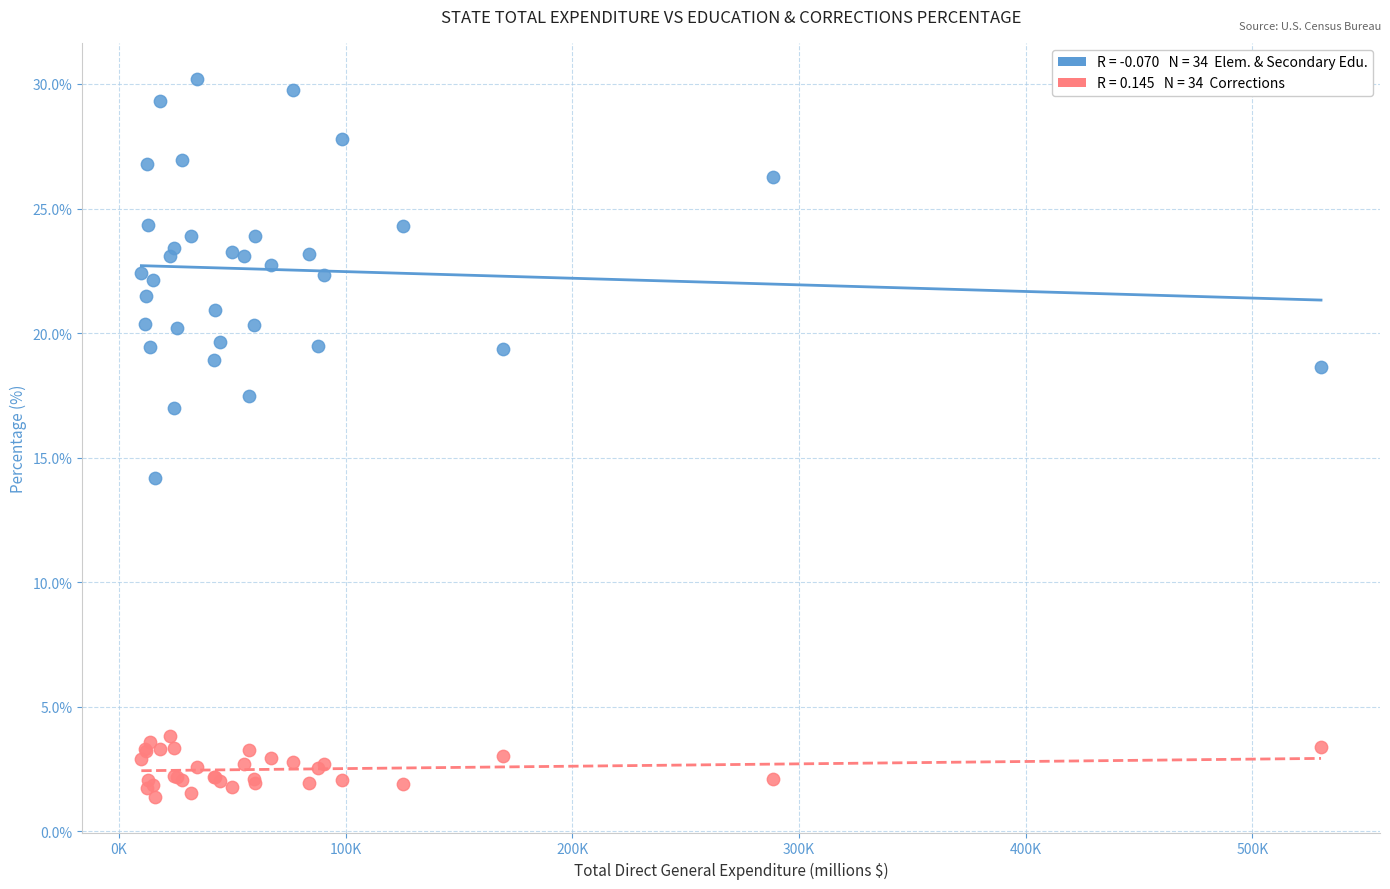

Across all series, what Y value is closest to 15?

14.2